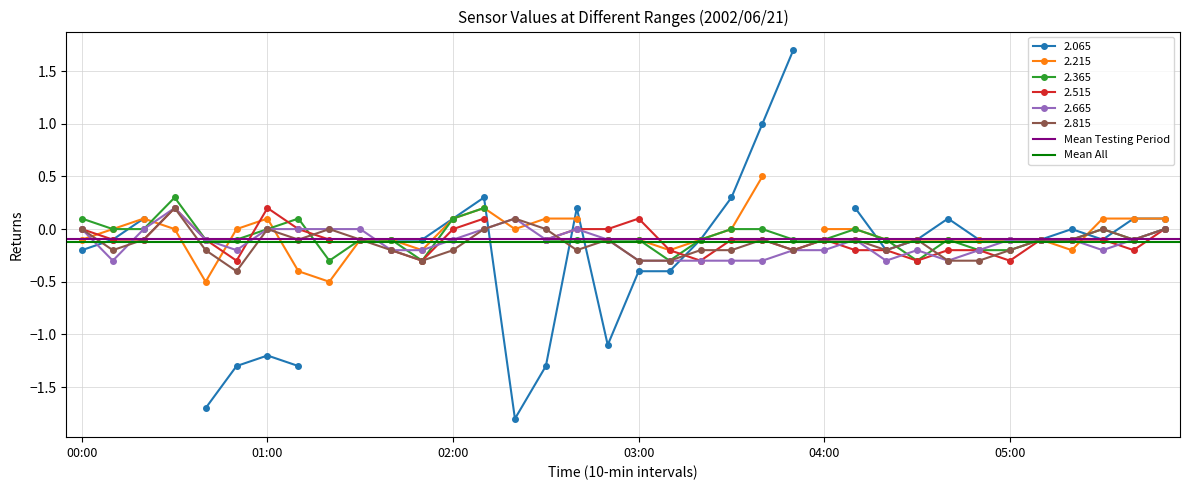

At which label does Mean All reach its minimum?

00:00